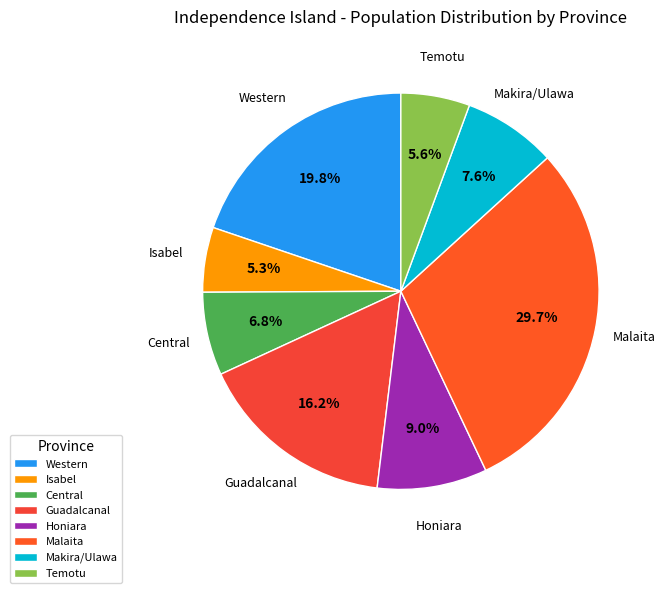

What is the largest slice in the pie chart?

Malaita